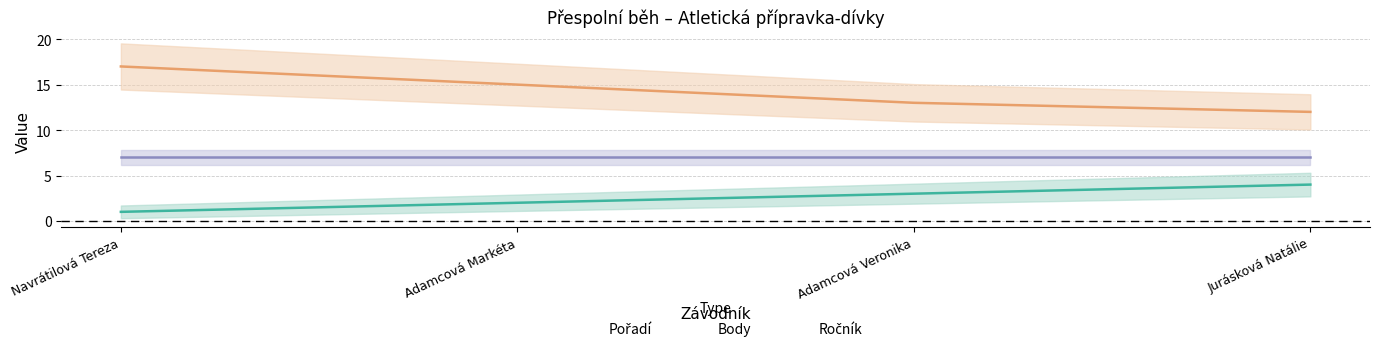

True or false: Body and Pořadí cross at least once.

False